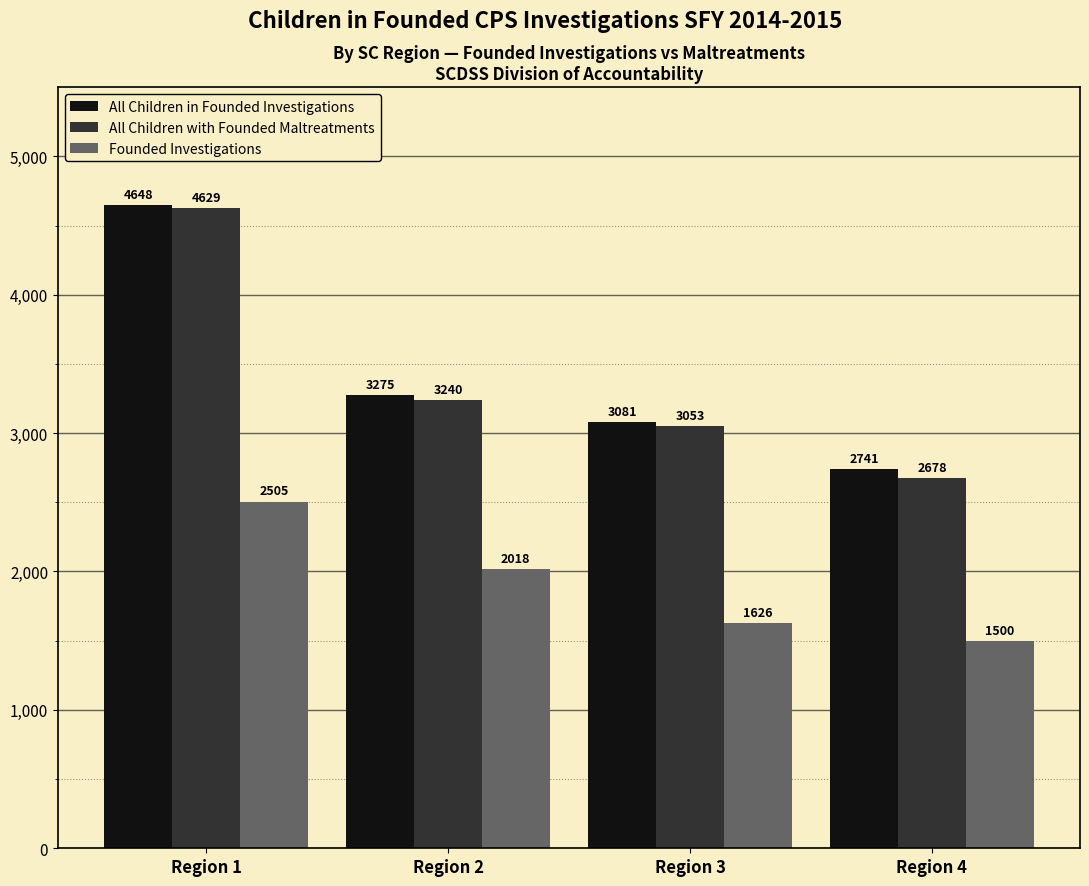

Is the value of All Children with Founded Maltreatments at Region 2 greater than the value of Founded Investigations at Region 1?

Yes